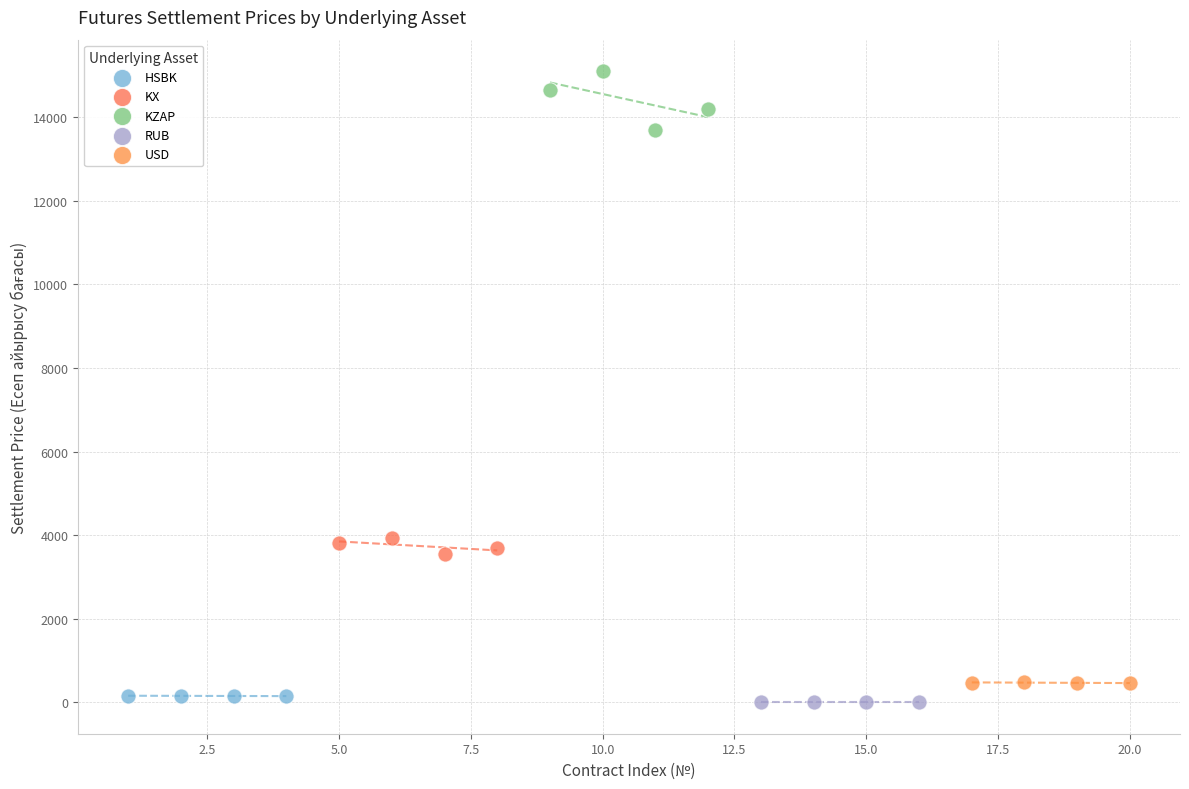

Which series has the largest Y range (max minus min)?

KZAP